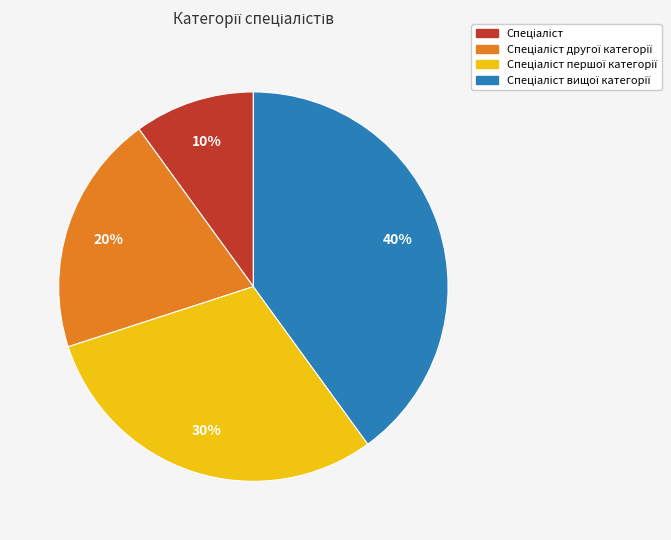

To the nearest percent, what is the average slice percentage?

25%